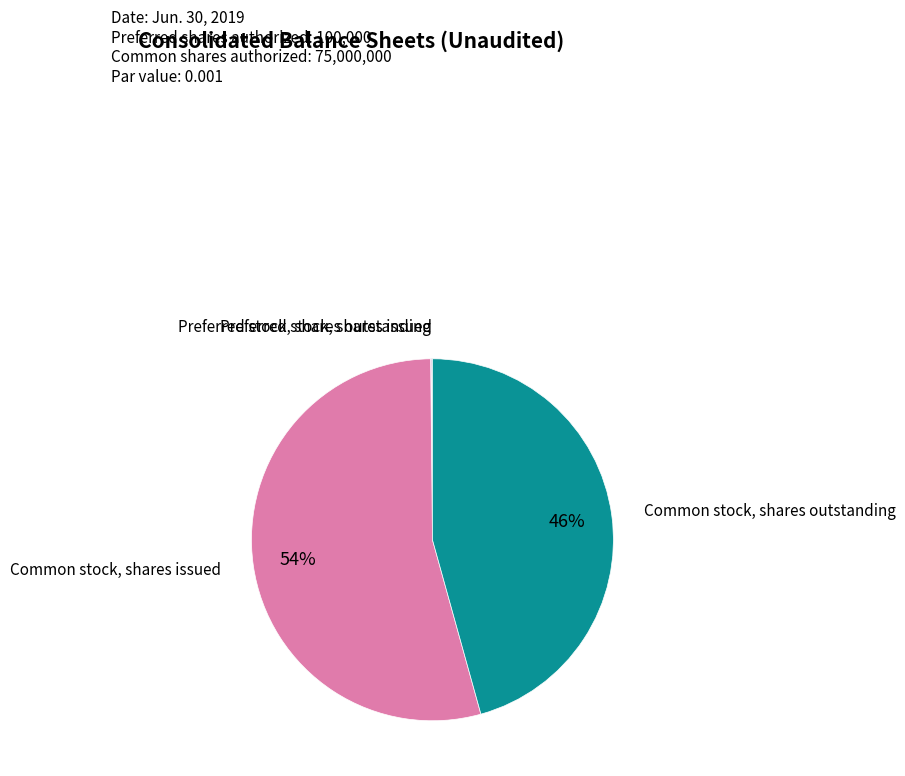

To the nearest percent, what is the difference between the largest and smallest slice percentages?

54%